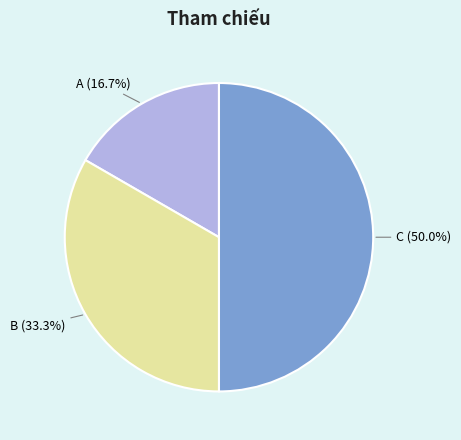

What is the ratio of the value at C to the value at B?

1.5